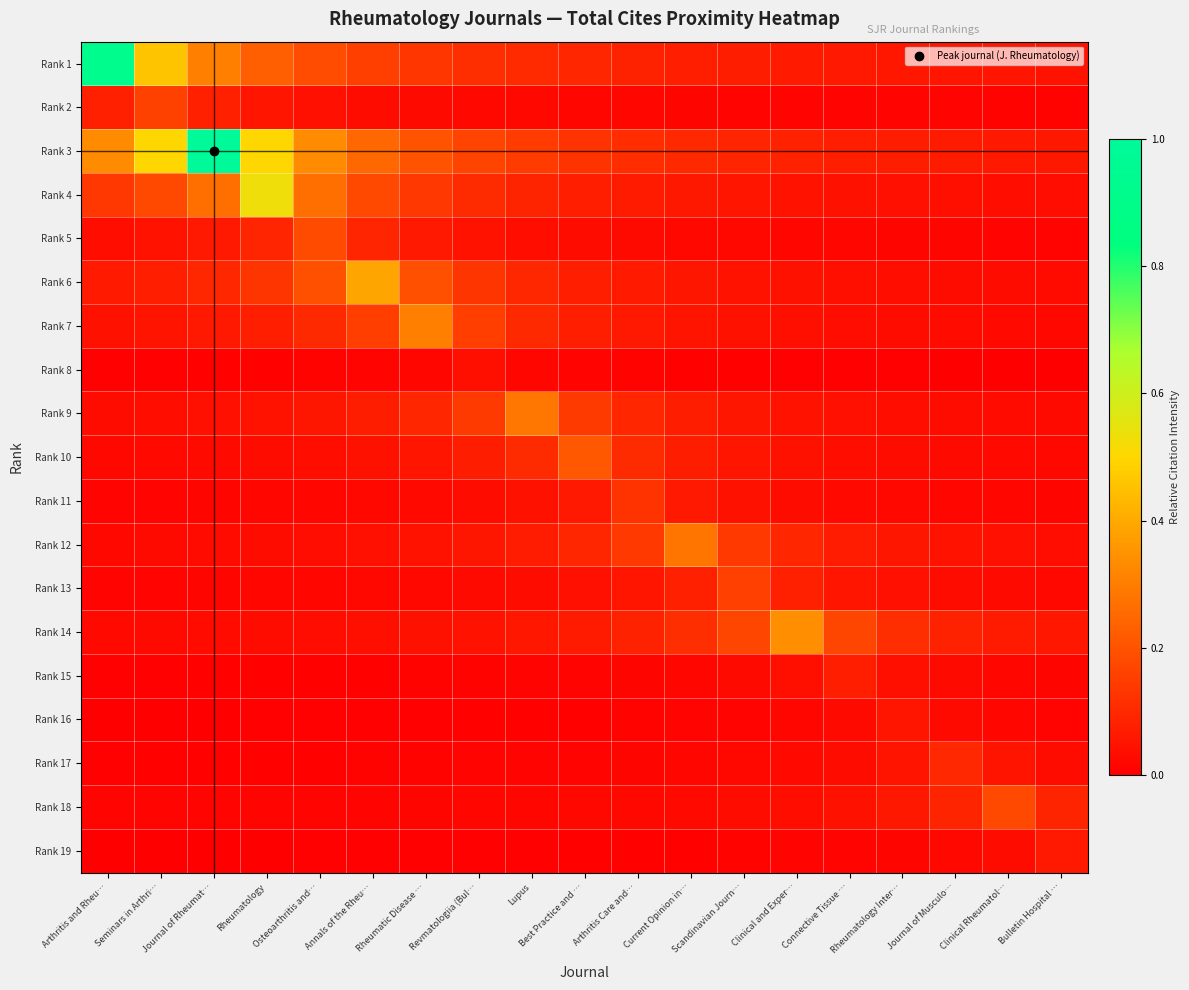

At Rheumatic Disease …, list the series in order from largest to smallest.

Rank 7, Rank 3, Rank 6, Rank 4, Rank 1, Rank 9, Rank 5, Rank 10, Rank 12, Rank 14, Rank 2, Rank 11, Rank 13, Rank 8, Rank 18, Rank 17, Rank 15, Rank 16, Rank 19